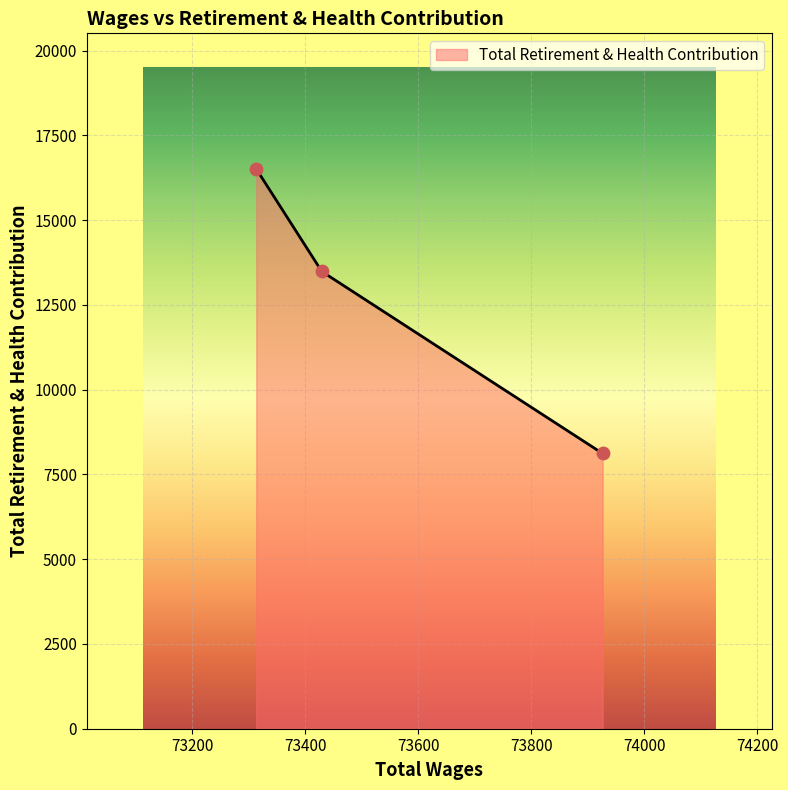

What is the difference between the maximum and minimum values?

8391